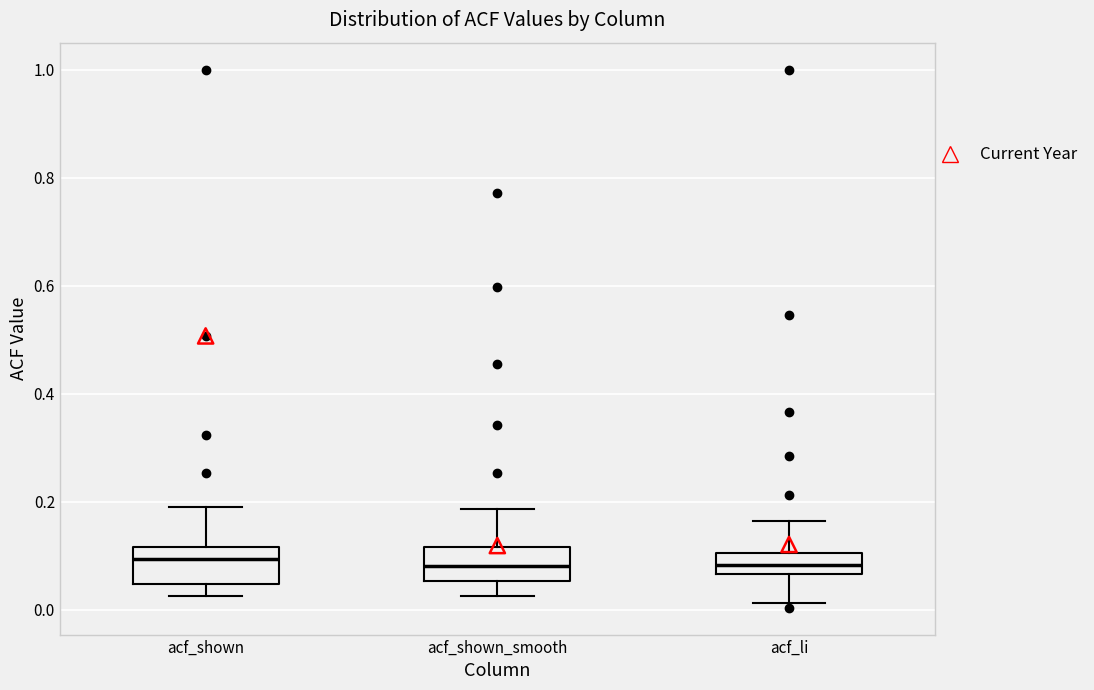

Where does the upper whisker of the box for acf_shown end on the y-axis? The values are not printed on the chart, so give them approximately, as read against the axis.

0.20